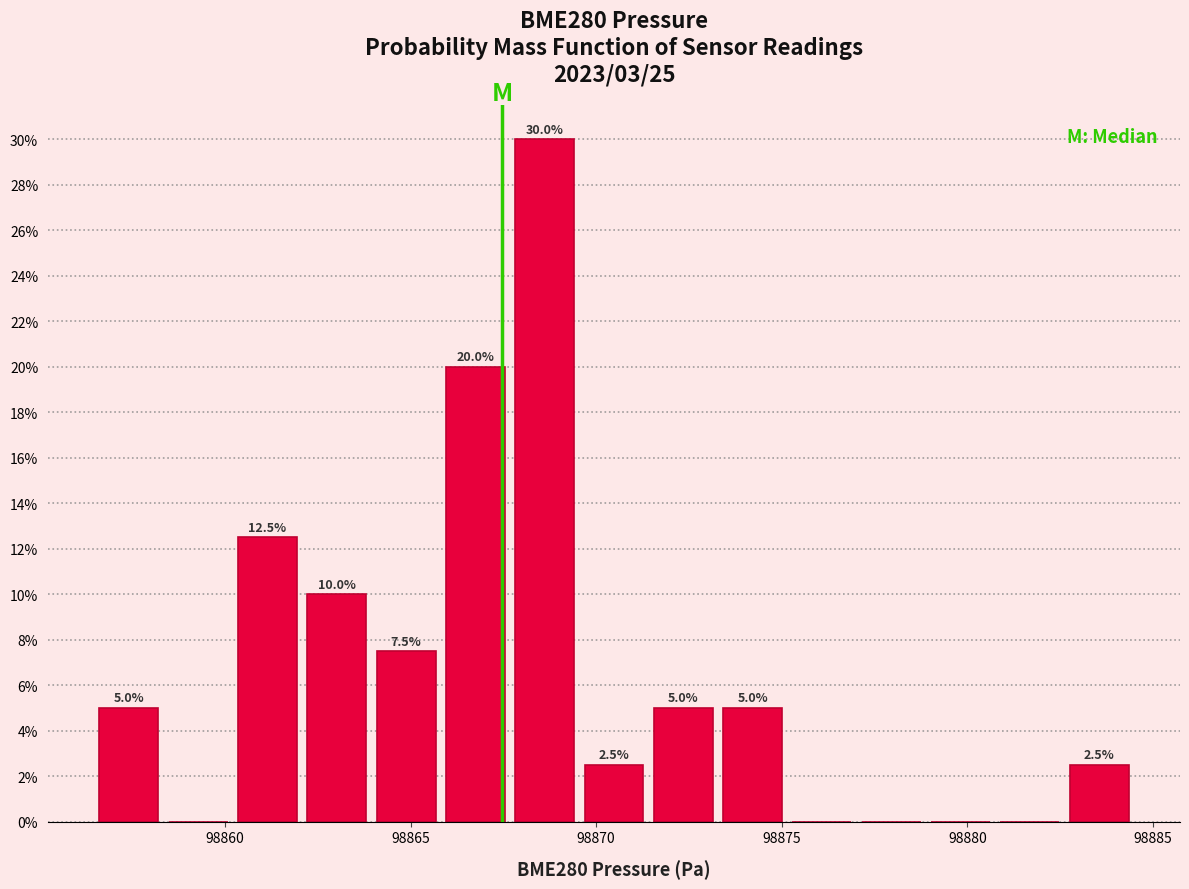

Around what value on the x-axis is the tallest bar? Give the approximate position of its centre, as read against the axis.

98868.5